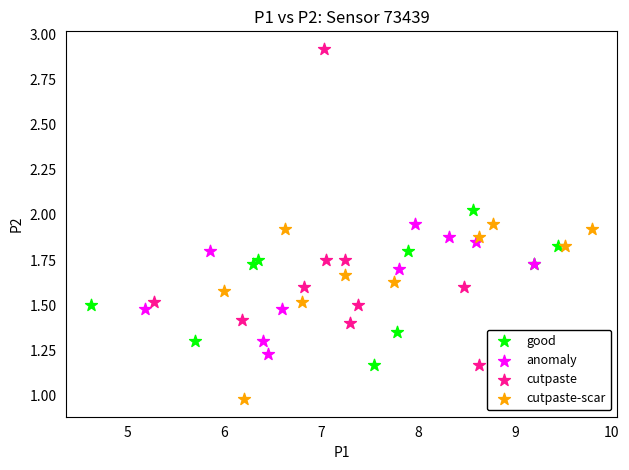

Which series has the widest spread of Y values?

cutpaste